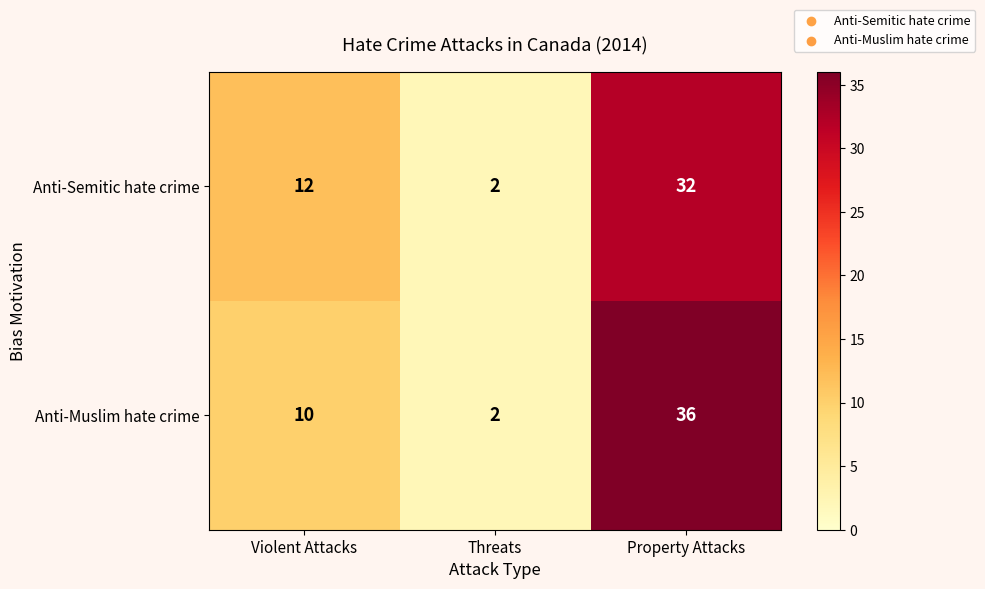

Reading right to left, transcribe all the data shown in this chart.

Anti-Semitic hate crime: 32	2	12
Anti-Muslim hate crime: 36	2	10